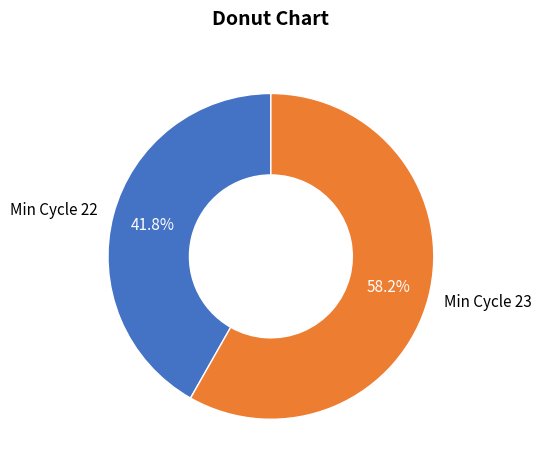

Do Min Cycle 23 and Min Cycle 22 together represent more than half of the pie?

Yes